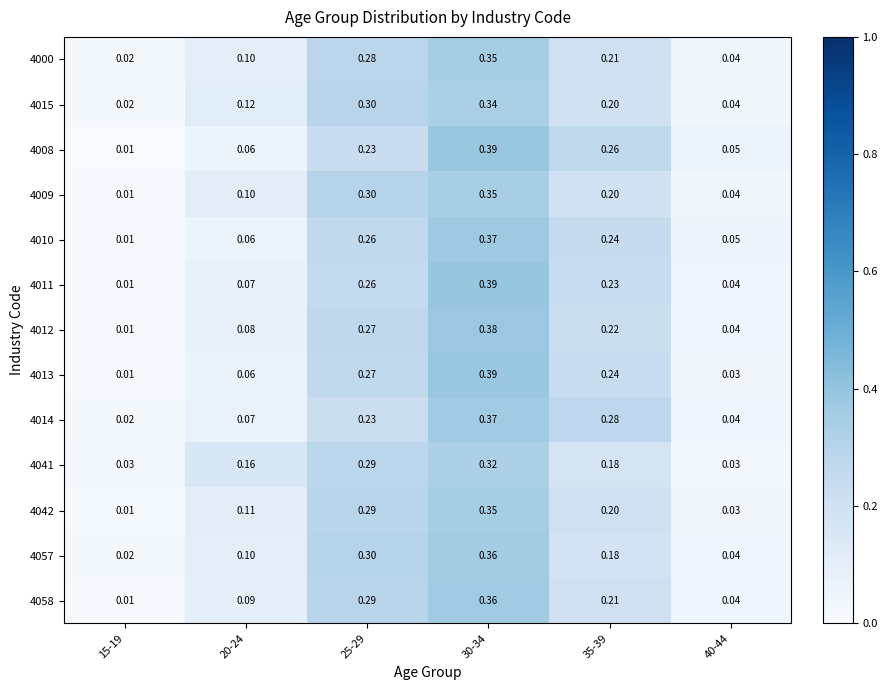

Is the value of 4015 at 30-34 greater than the value of 4011 at 40-44?

Yes